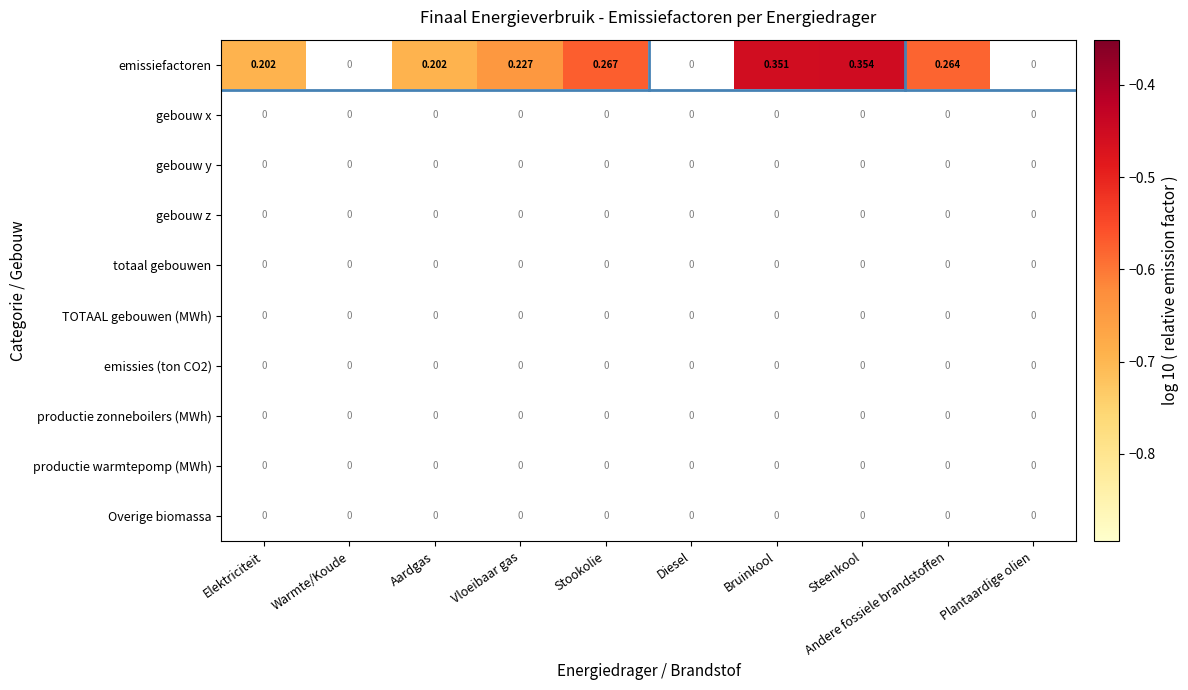

Which series has the widest spread of values?

emissiefactoren